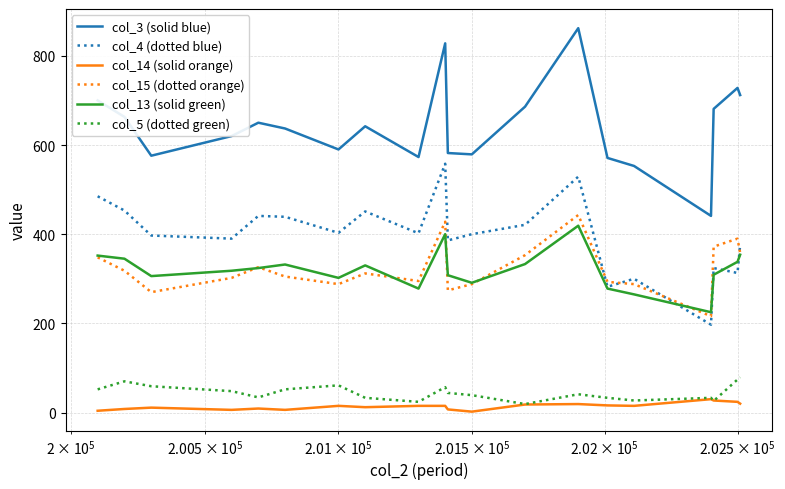

At how many categories does at least one series exceed 773?

2